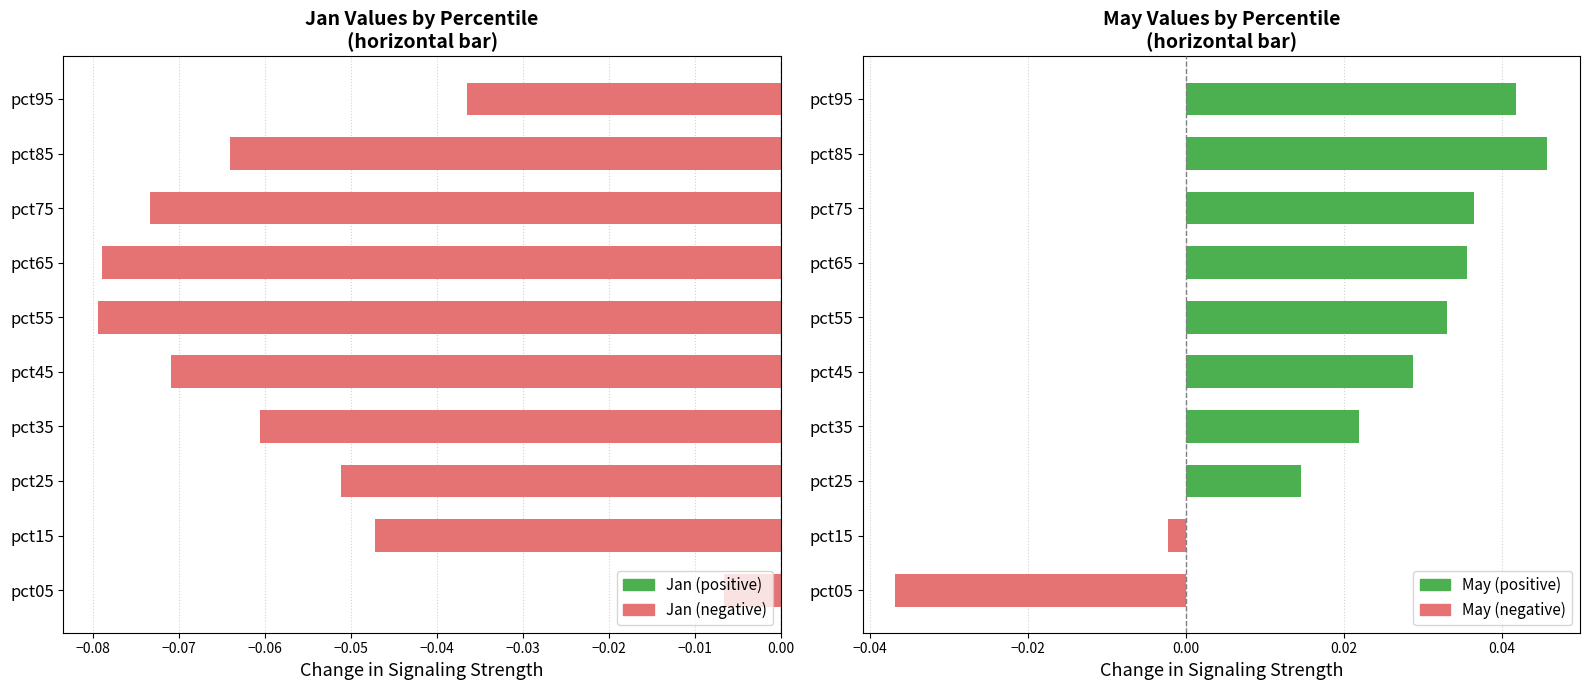

What is the difference between the maximum and minimum values in the May series?

0.1